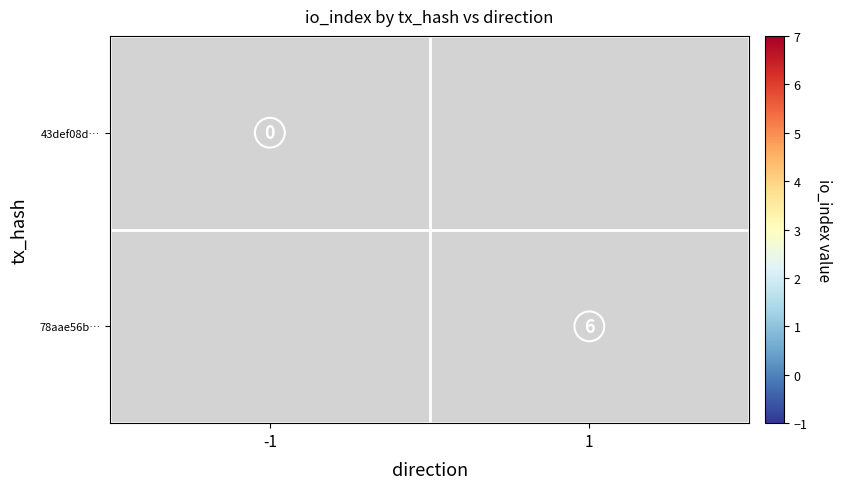

Is the value of 43def08d… at -1 greater than the value of 78aae56b… at 1?

No